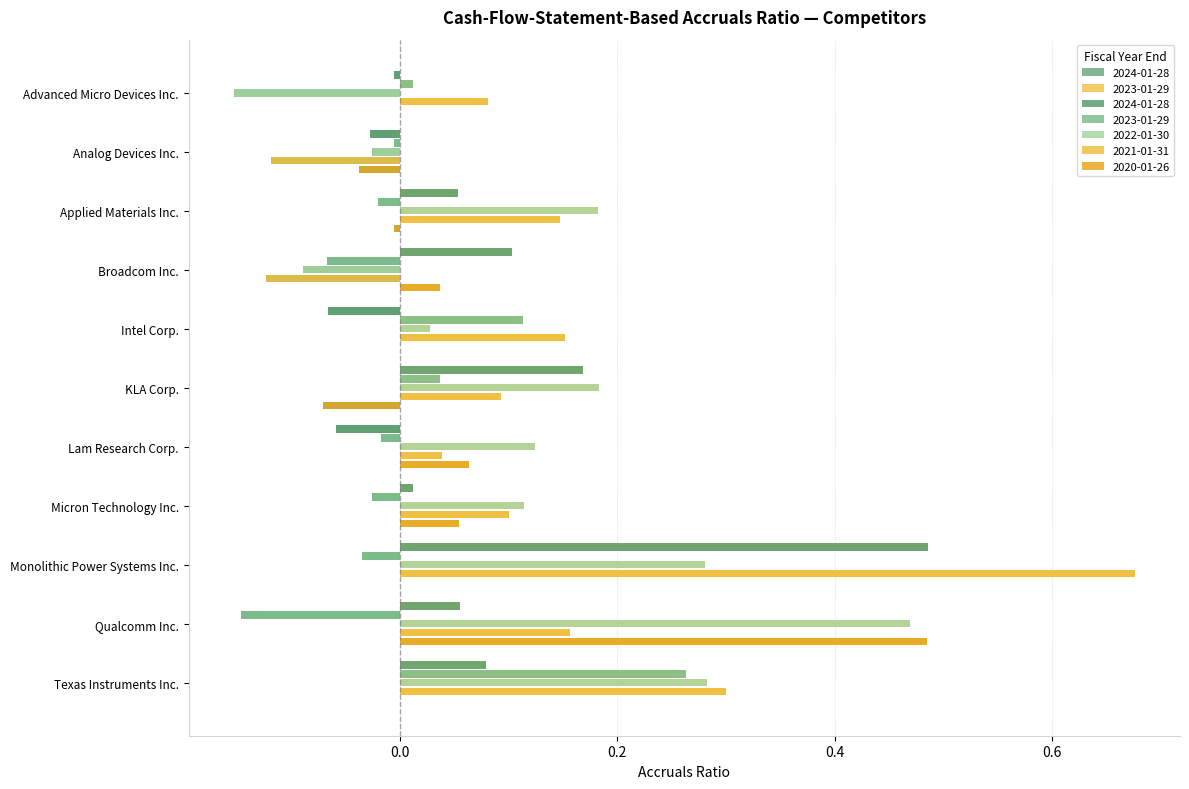

What is the difference between the second highest and minimum values in the 2024-01-28 series?

0.2